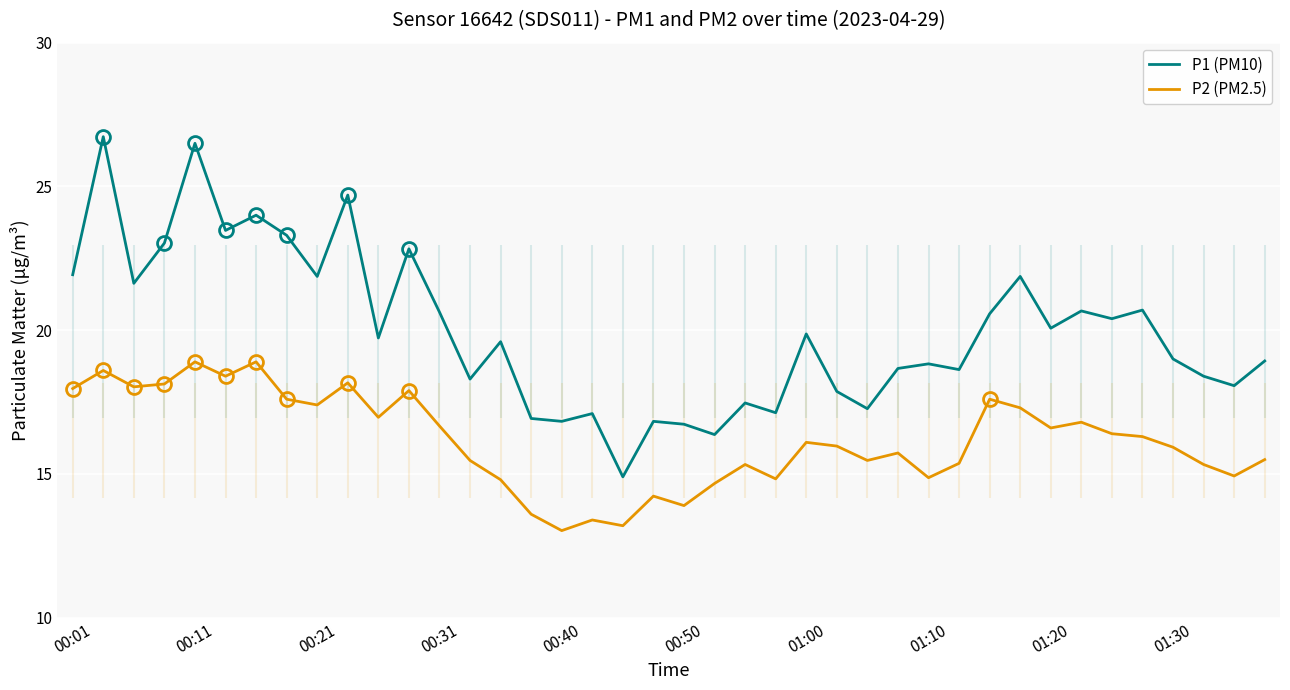

What is the lowest value of the P2 (PM2.5) series?

13.0